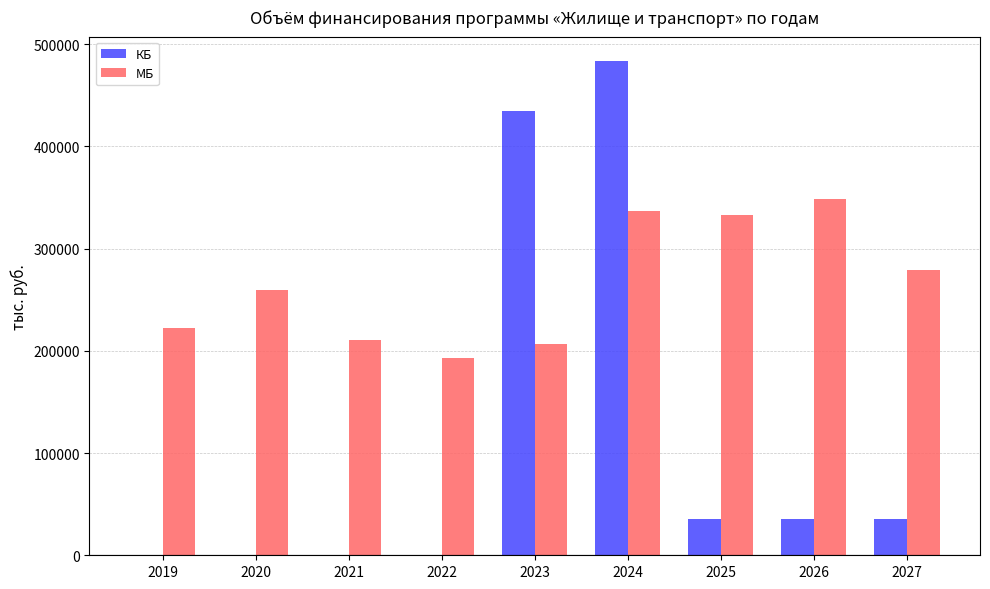

Reading left to right, list all the values displayed in this chart.

КБ: 0.0	0.0	0.0	0.0	434215.3	483292.4	35444.8	35444.8	35444.8
МБ: 222749.5	259163.8	210949.7	192593.4	207146.0	336552.7	333304.4	348427.0	278991.2